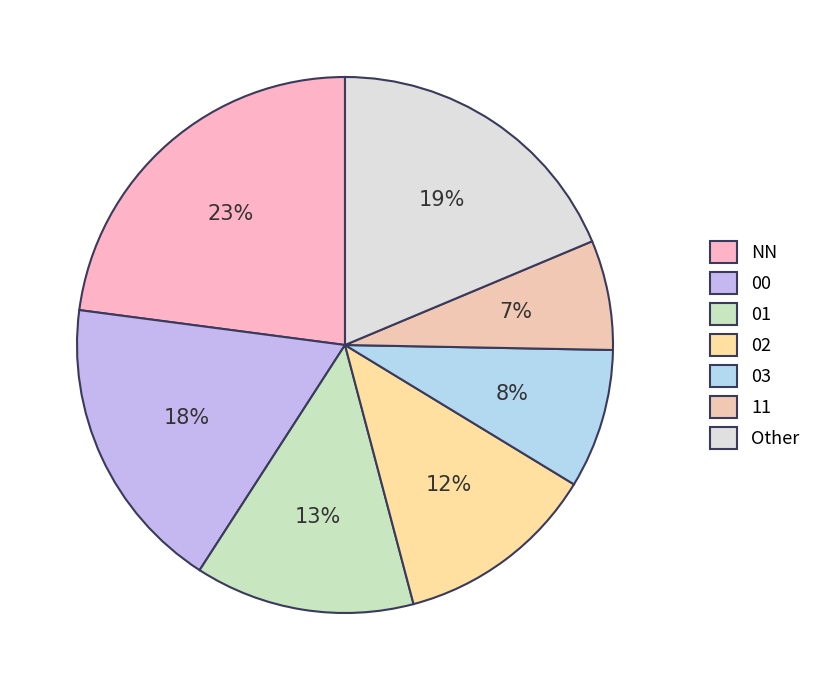

Rank the categories by value from highest to lowest.

NN, Other, 00, 01, 02, 03, 11